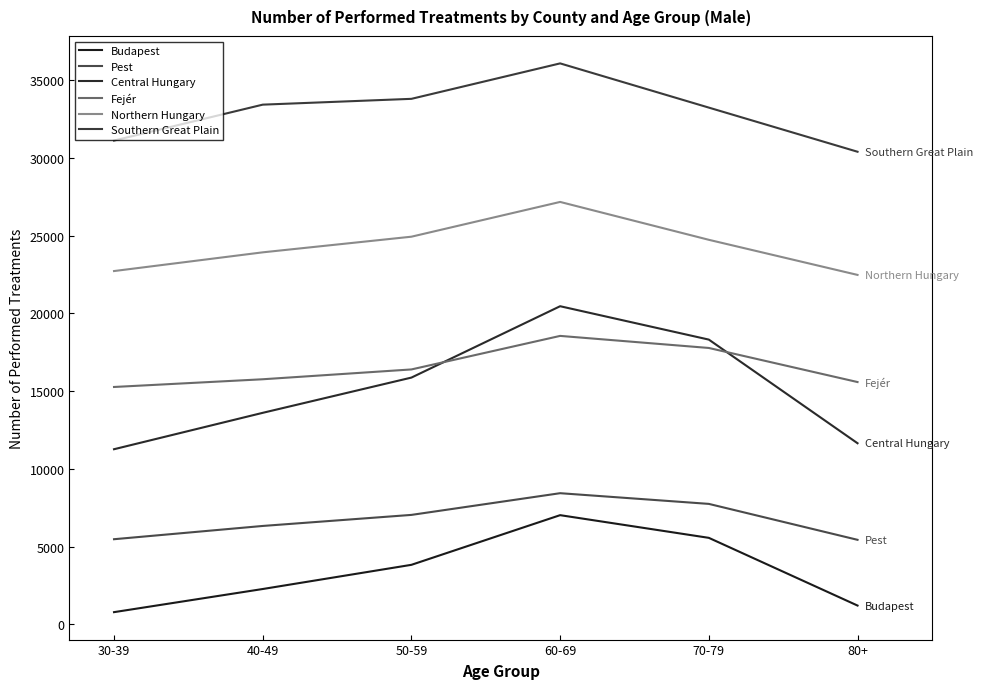

Rank the categories by Fejér value from highest to lowest.

60-69, 70-79, 50-59, 40-49, 80+, 30-39